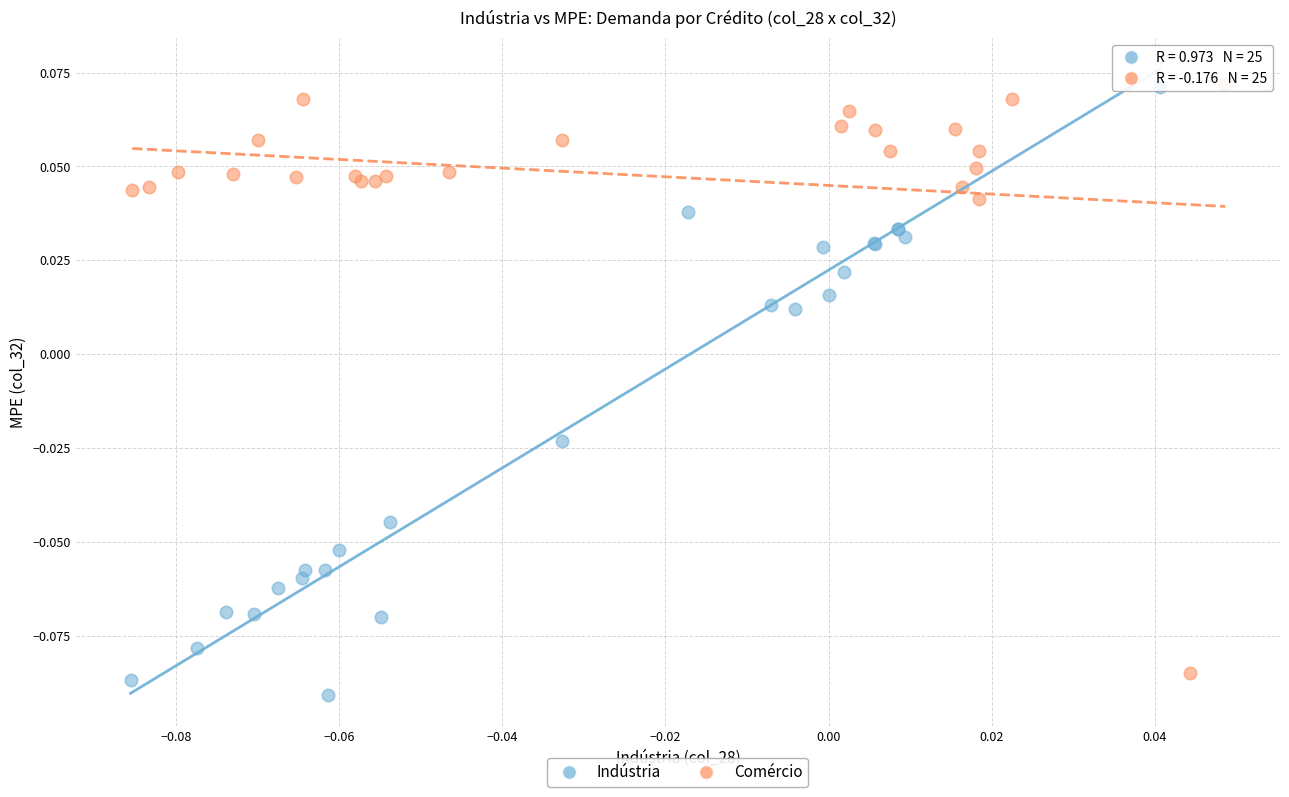

What are all the series names shown in the legend?

Indústria, Comércio